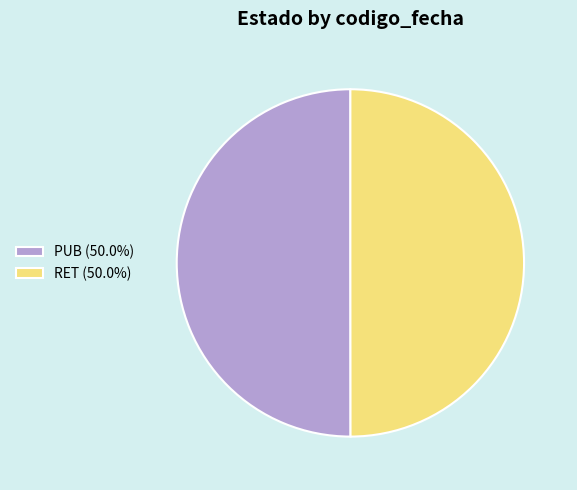

How many slices are in this pie chart?

2